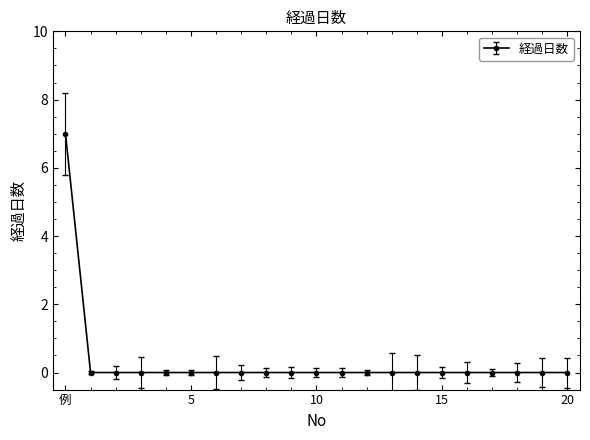

What is the maximum value shown in the chart?

7